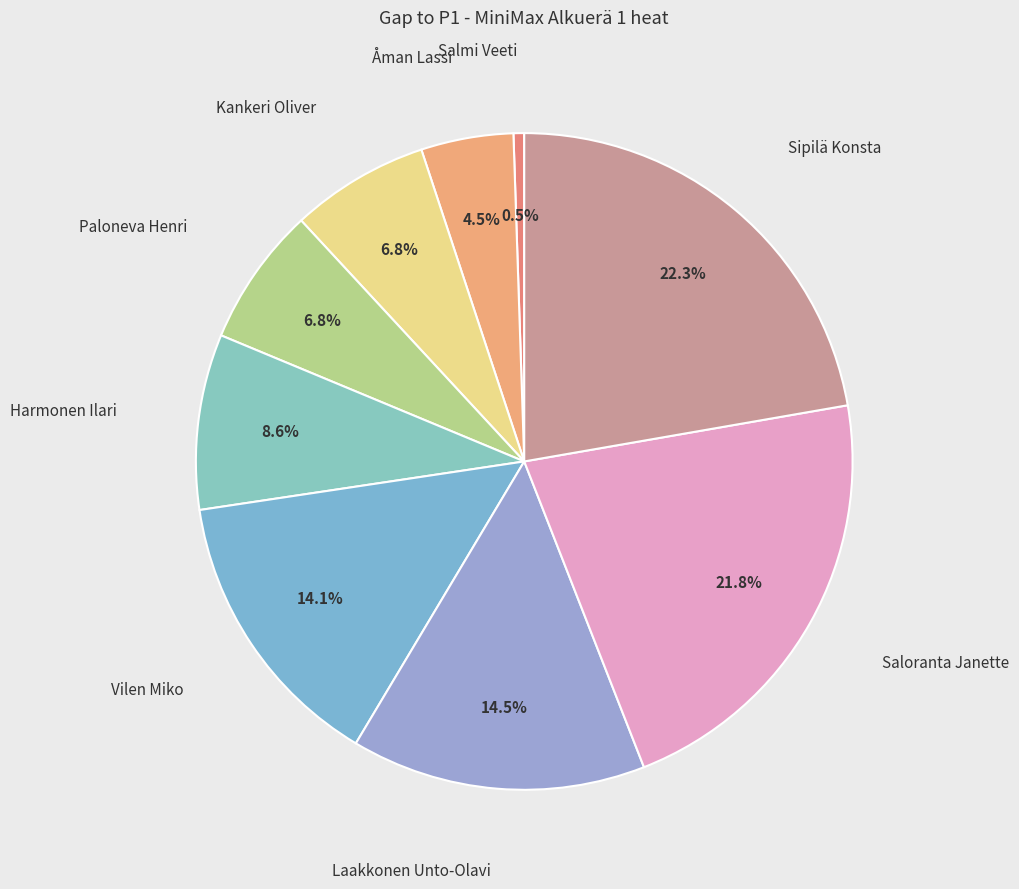

To the nearest percent, what is the average slice percentage?

11%